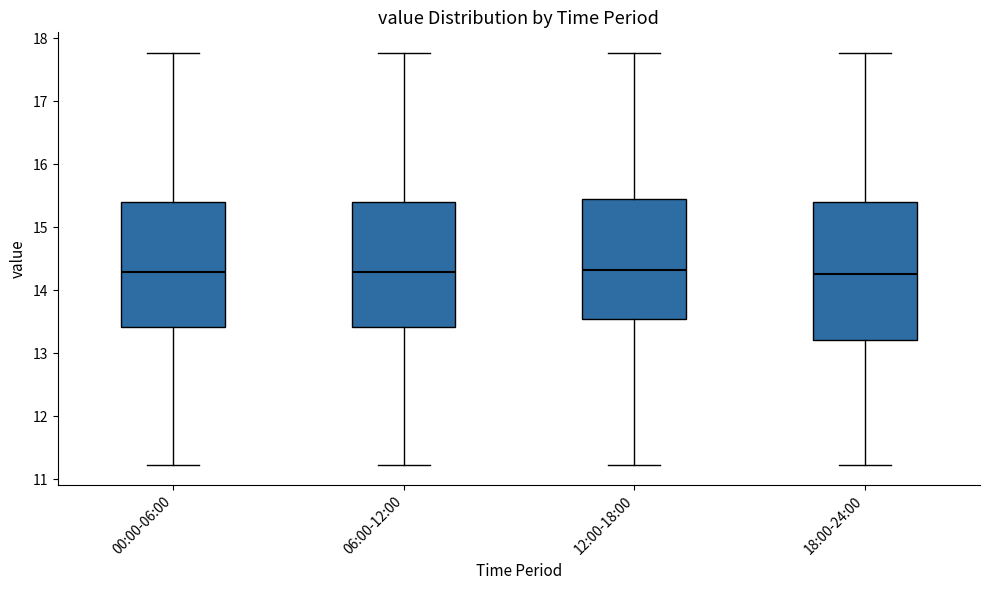

Where does the lower whisker of the box for 12:00-18:00 end on the y-axis? The values are not printed on the chart, so give them approximately, as read against the axis.

11.2